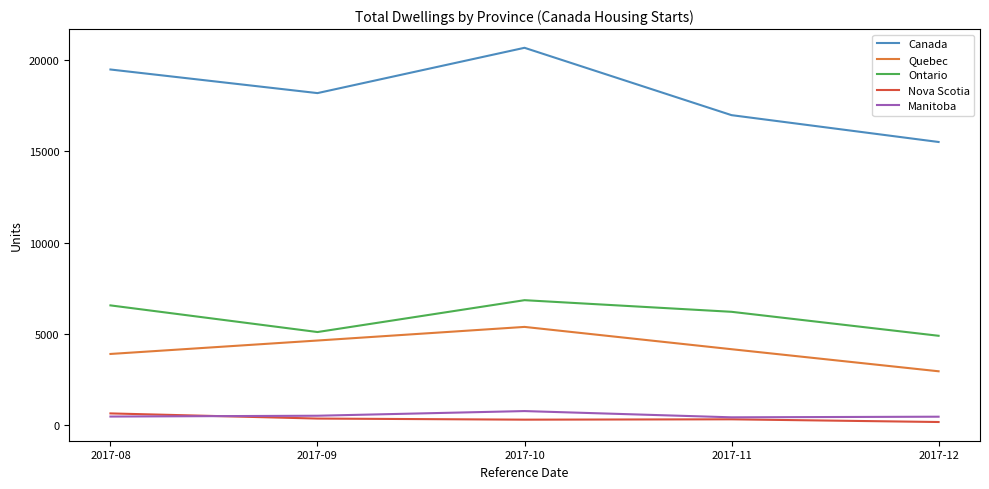

The Manitoba series shows 516 at 2017-09. True or false?

True